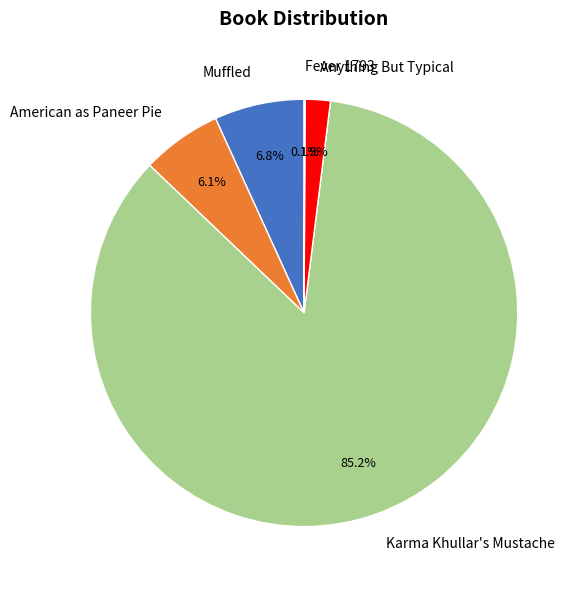

What portion of the pie excludes Muffled?

93.2%